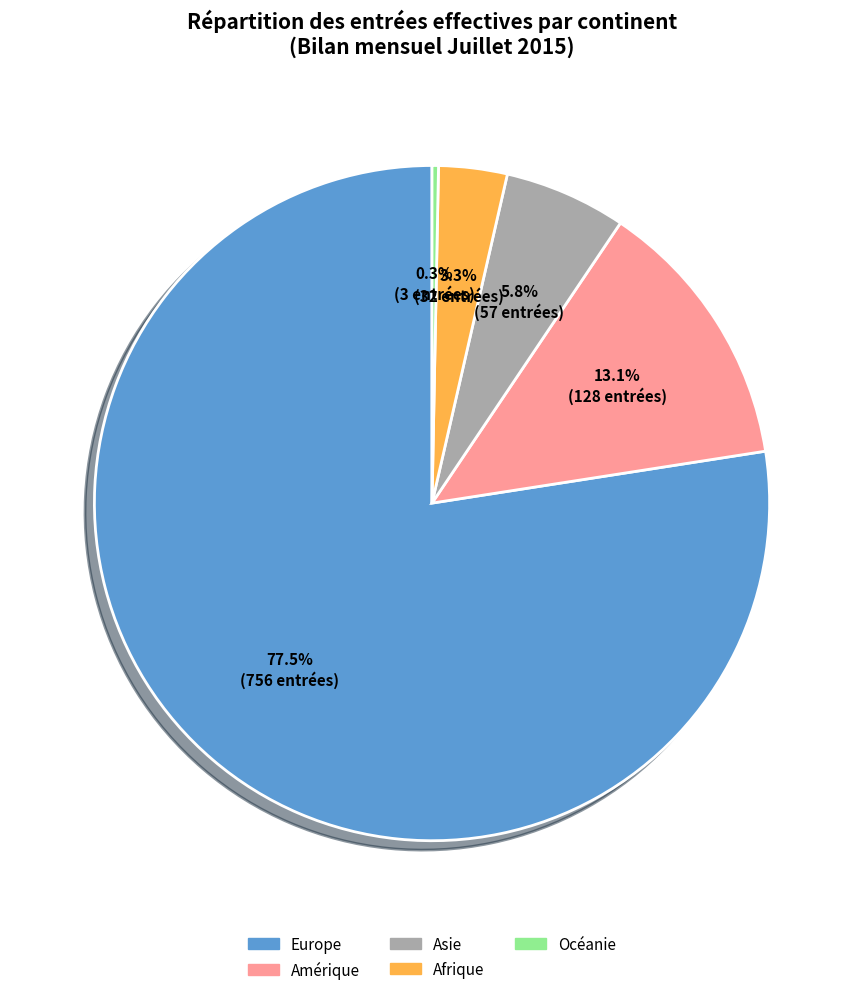

Approximately how many times larger is the value at Afrique compared to Europe?

0.0